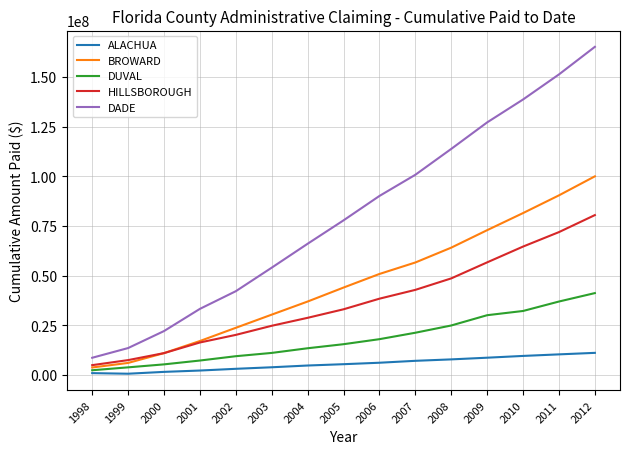

Rank the series by their maximum value, from highest to lowest.

DADE, BROWARD, HILLSBOROUGH, DUVAL, ALACHUA